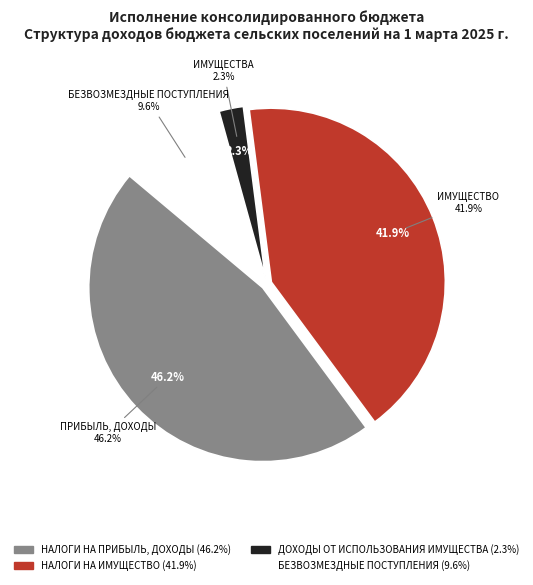

What is the total percentage of ДОХОДЫ ОТ ИСПОЛЬЗОВАНИЯ ИМУЩЕСТВА and НАЛОГИ НА ПРИБЫЛЬ, ДОХОДЫ?

48.5%